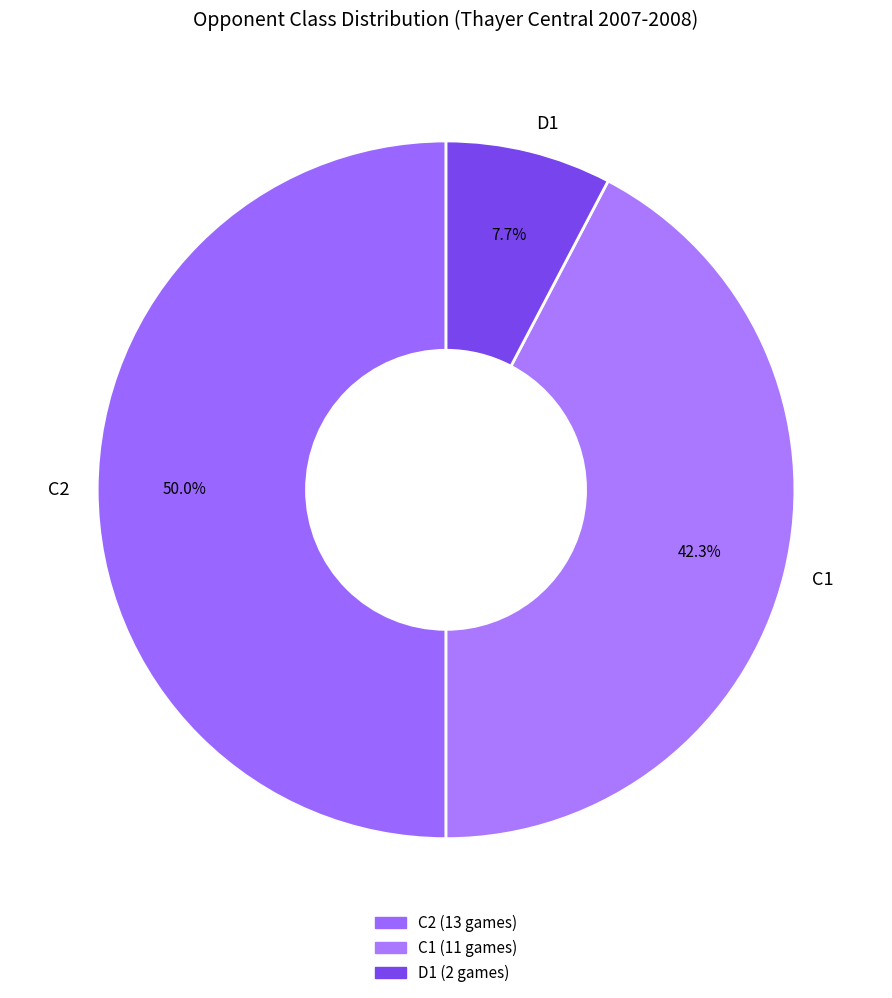

Does C1 account for over 50% of the chart?

No